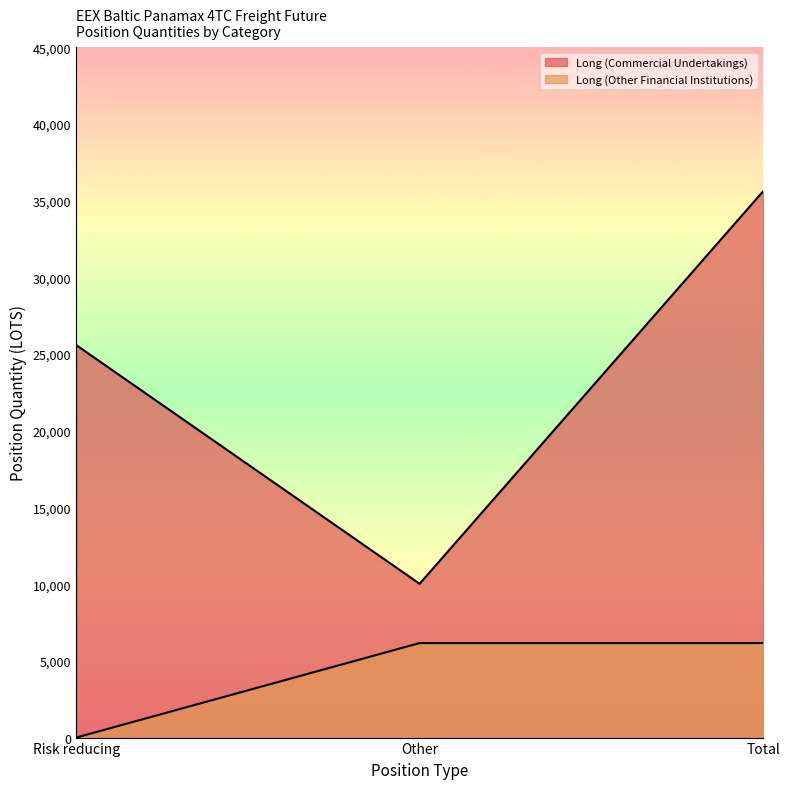

At which category is the sum across all series the highest?

Total